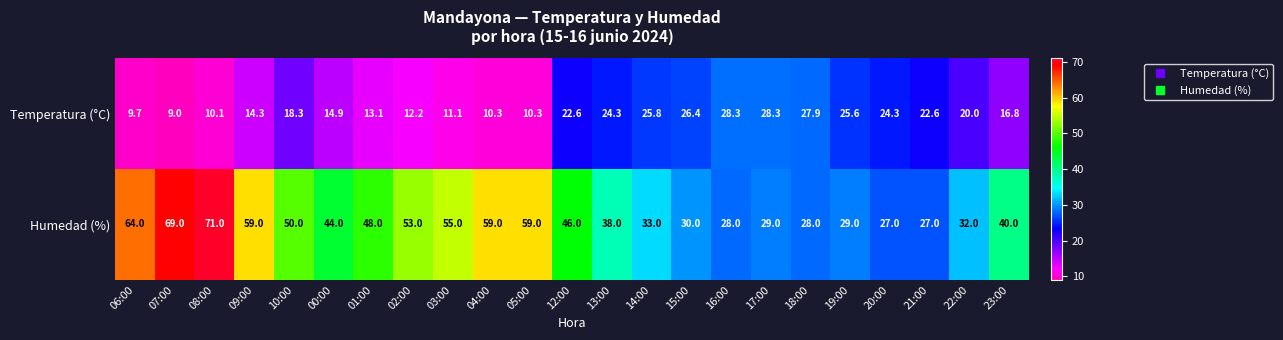

What is the sum of all Humedad (%) values?

1018.0